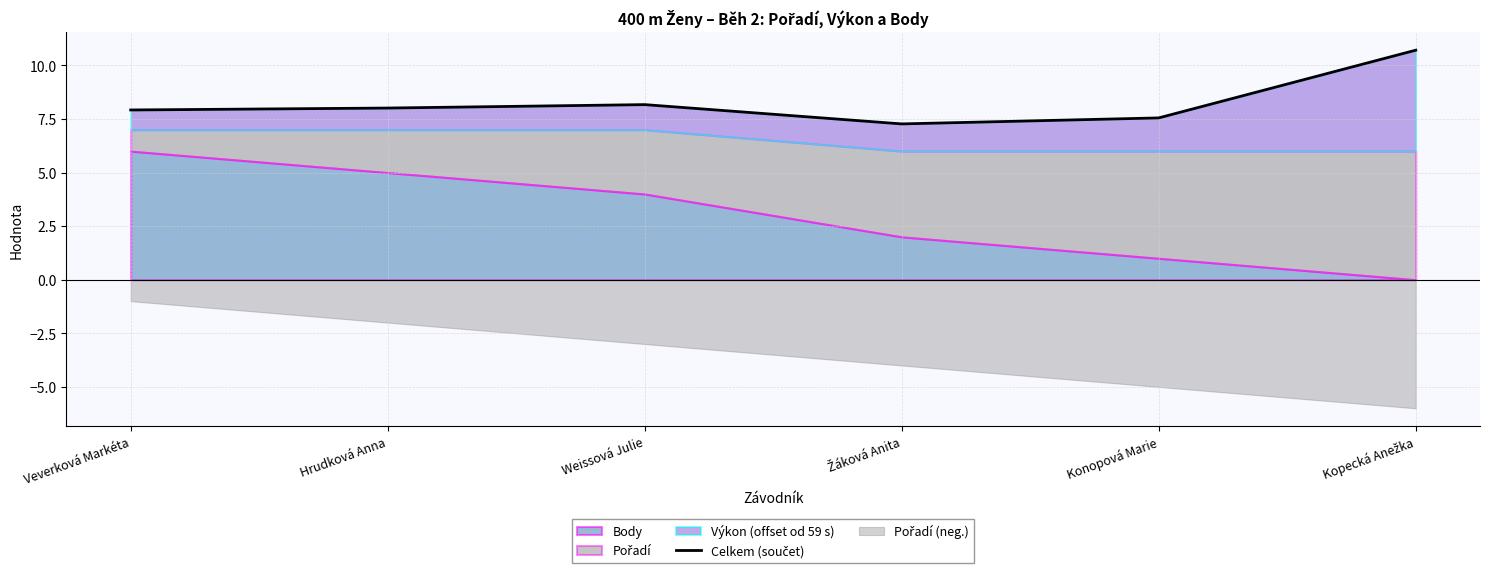

At which label does the data first exceed 8?

Hrudková Anna